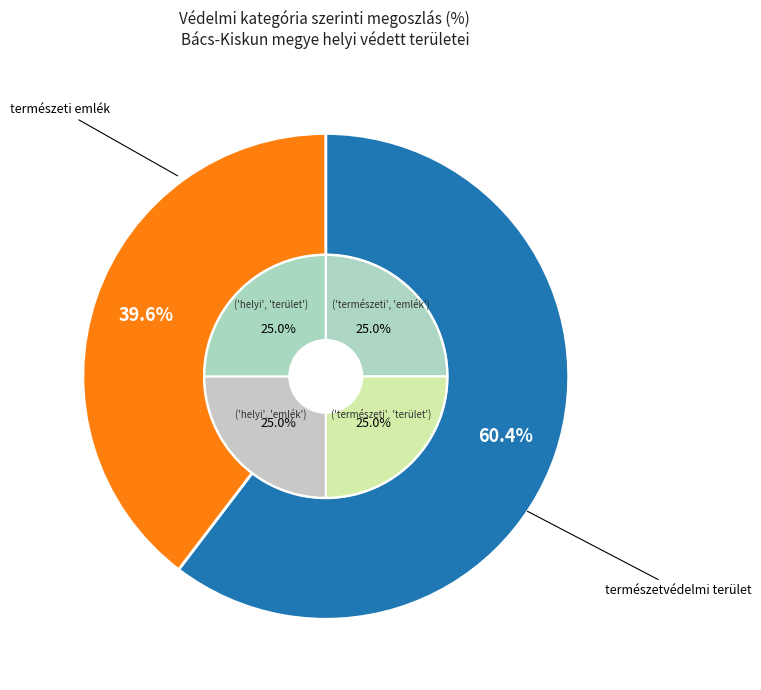

Is természeti emlék the majority of the pie?

Yes